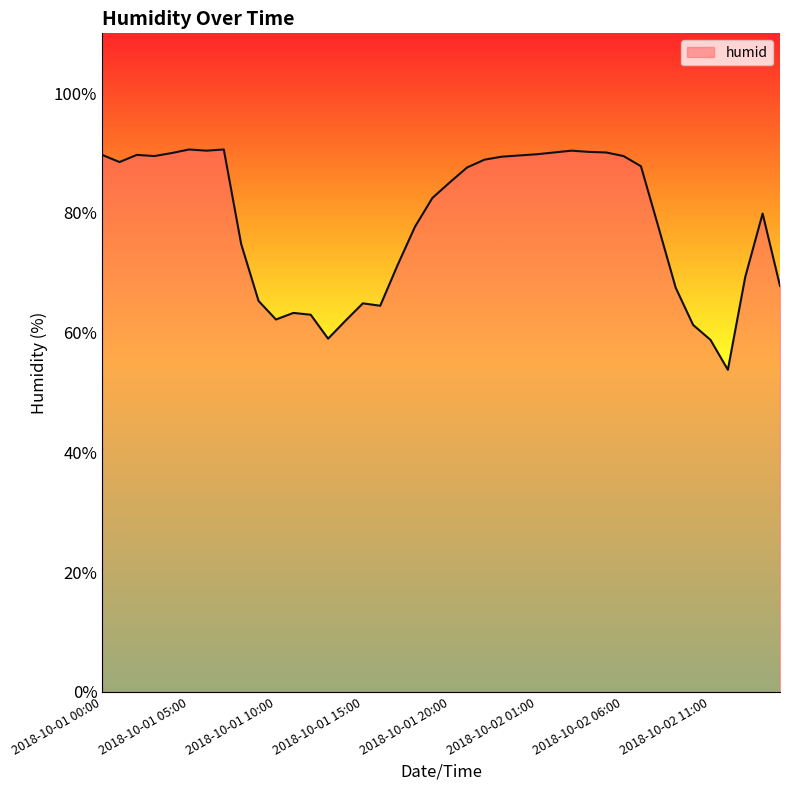

What is the difference between the second highest and minimum values?

36.8